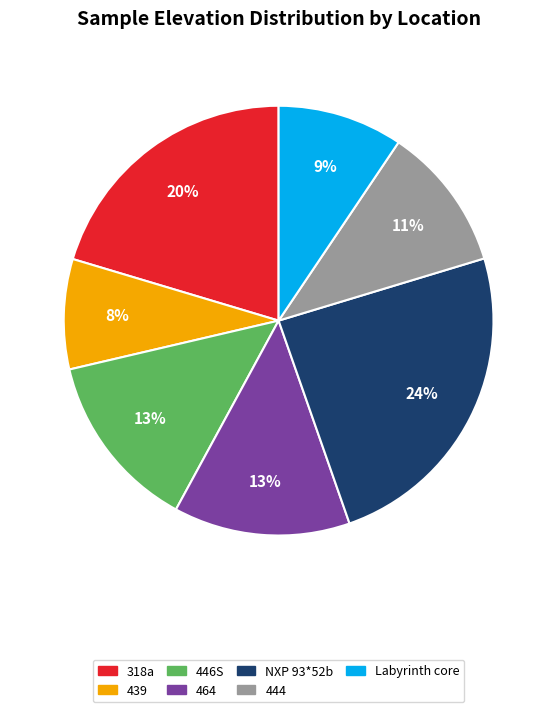

Count the number of slices in the pie.

7